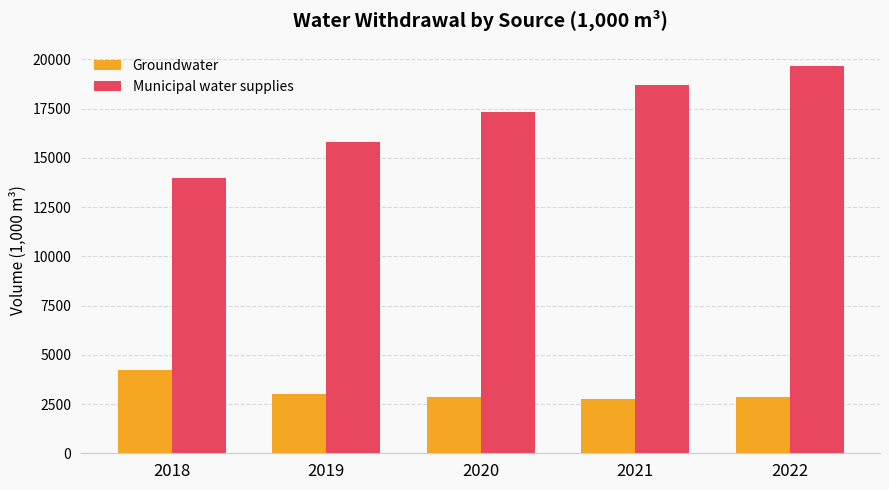

True or false: Groundwater has a value of 1819 at 2019.

False